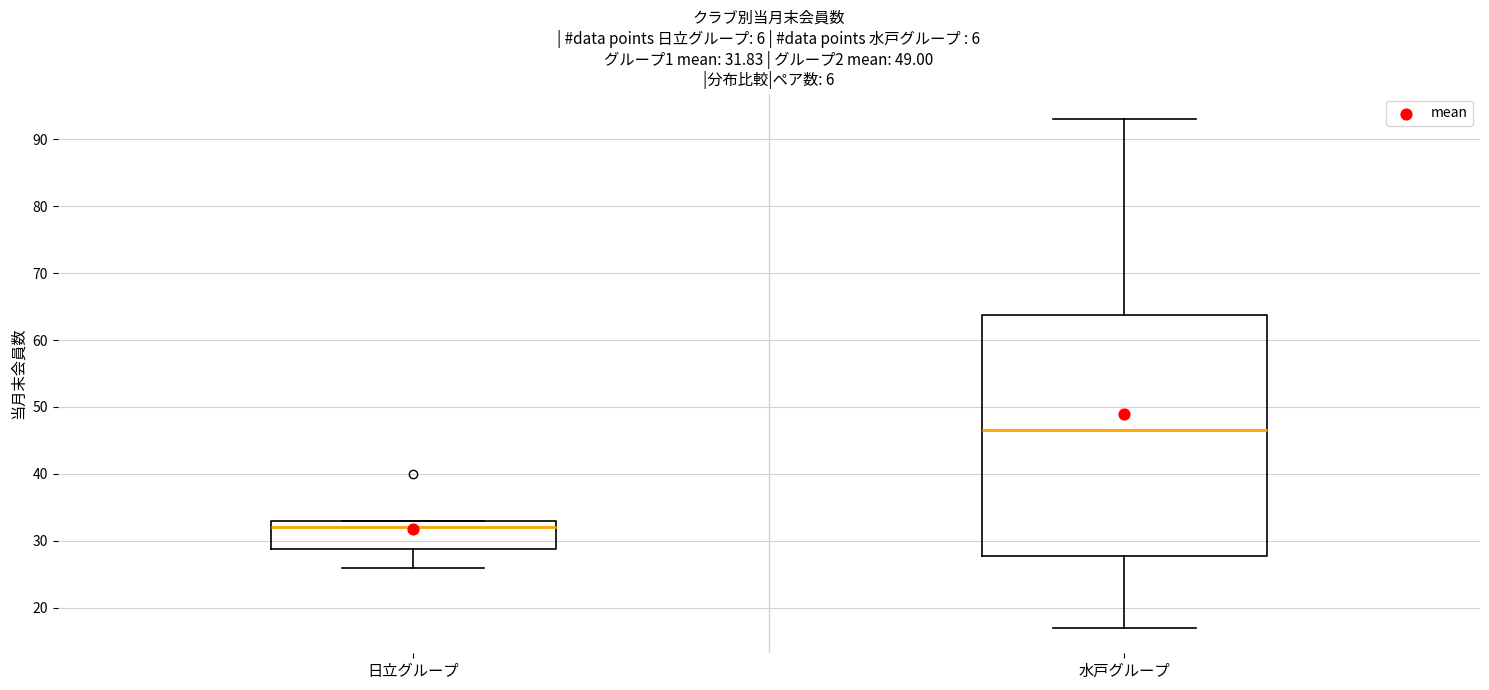

Which box's median line is the highest?

水戸グループ